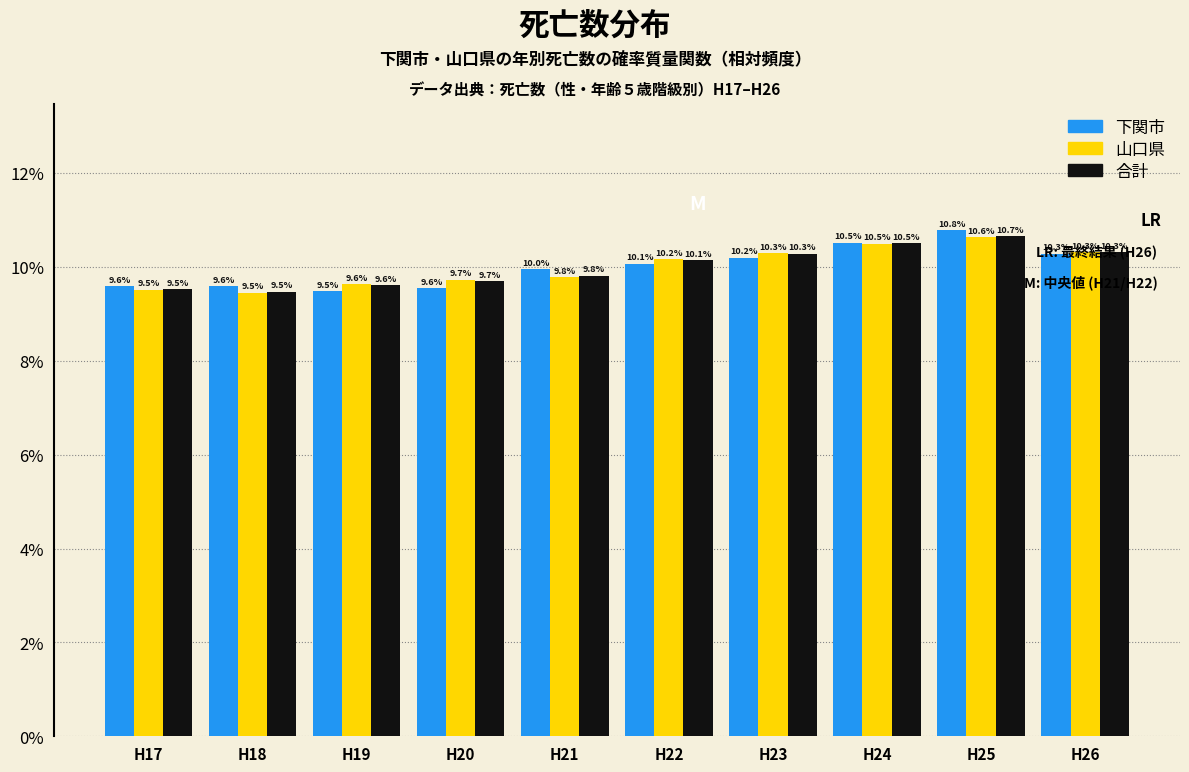

What is the difference between the 下関市 values at H18 and H23?

0.6